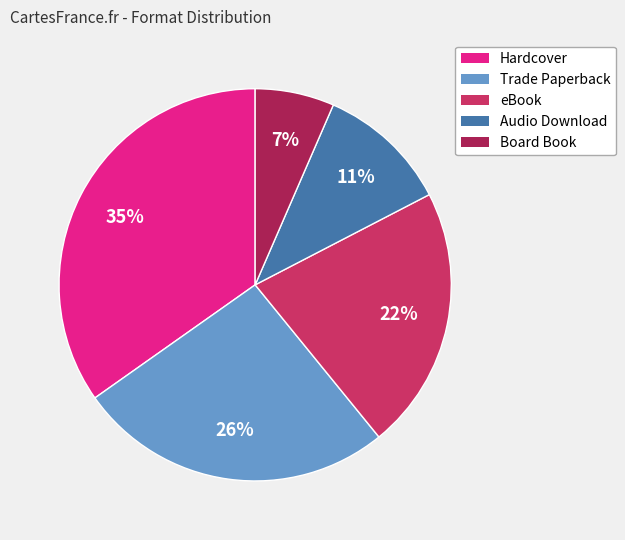

Count the number of slices in the pie.

5